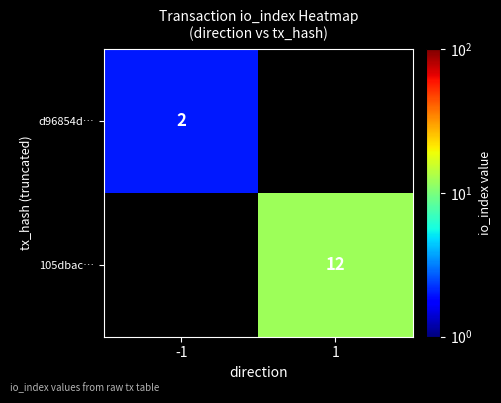

True or false: 105dbac… has a value of 12 at 1.

True